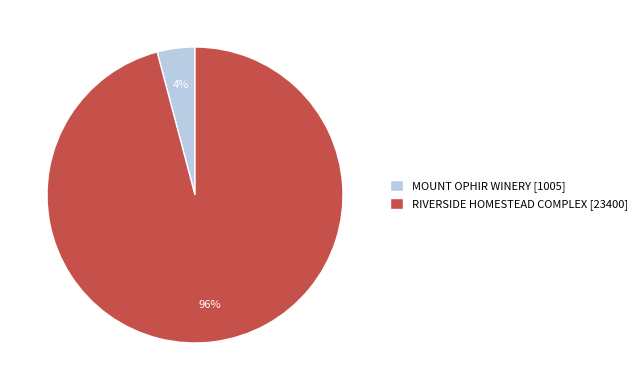

Is it true that RIVERSIDE HOMESTEAD COMPLEX is 96% of the pie?

True